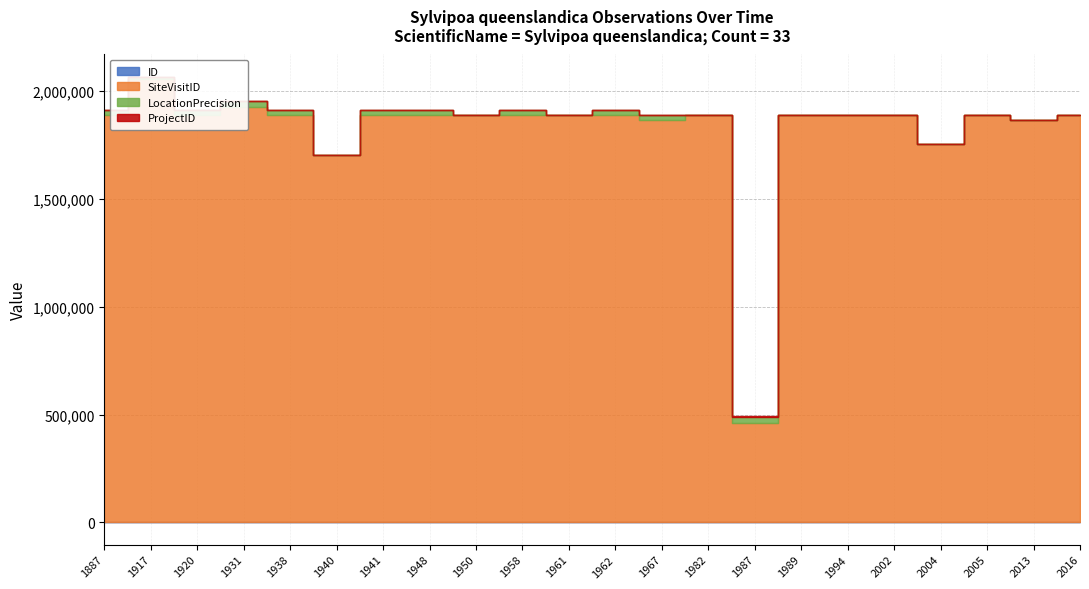

List the labels in order of ID value, smallest first.

1987, 1940, 2004, 2013, 1967, 1958, 1989, 2016, 1982, 1961, 1938, 1941, 1887, 2002, 1962, 1948, 1994, 1950, 2005, 1920, 1931, 1917